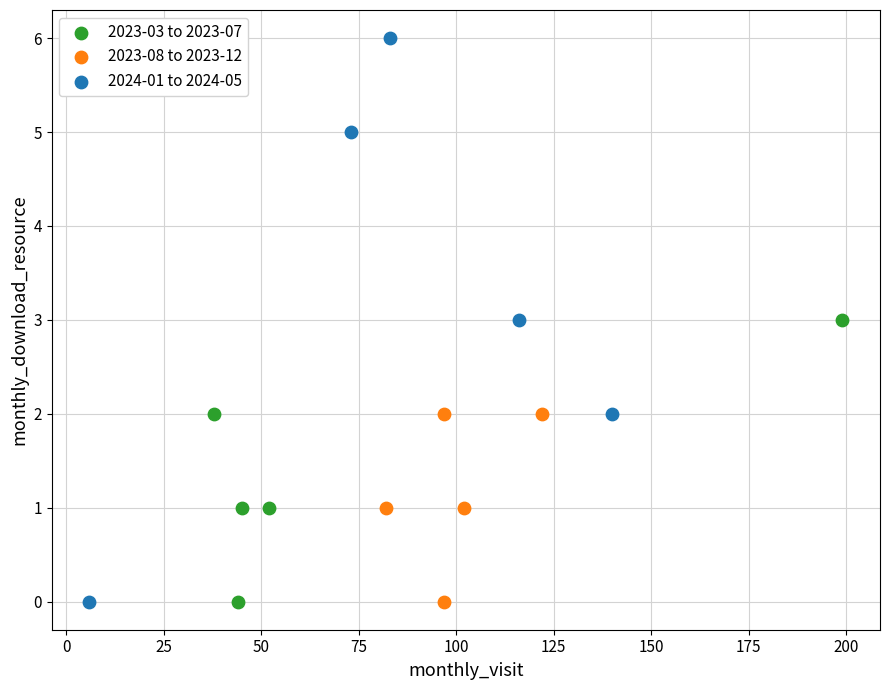

Which series contains the highest Y value?

2024-01 to 2024-05